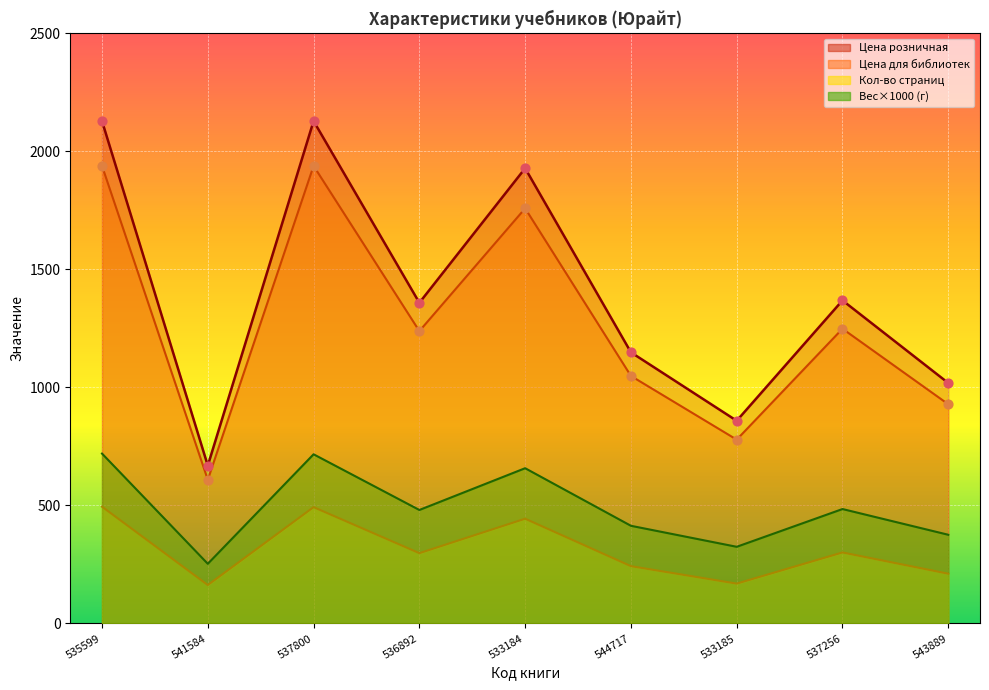

Which series has the largest total across all categories?

Цена розничная